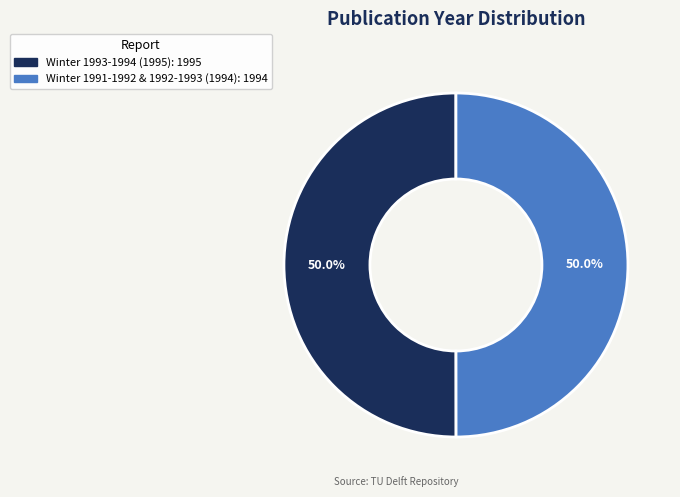

How many slices are in this pie chart?

2